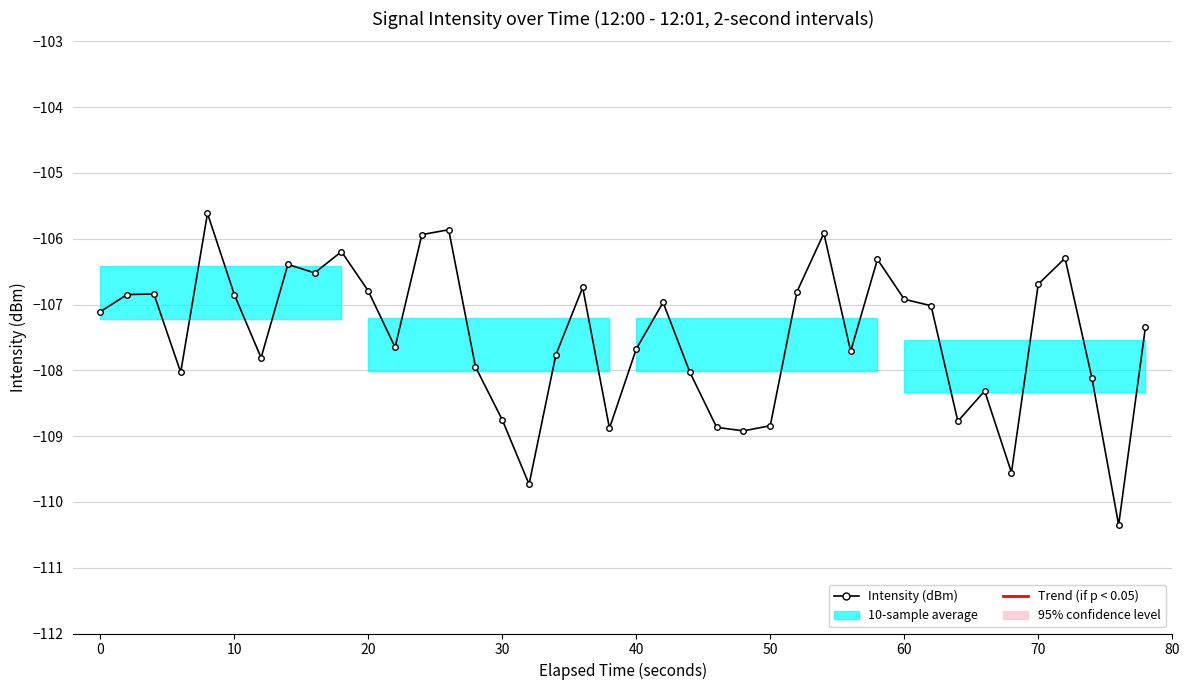

Does the chart have visible grid lines?

Yes